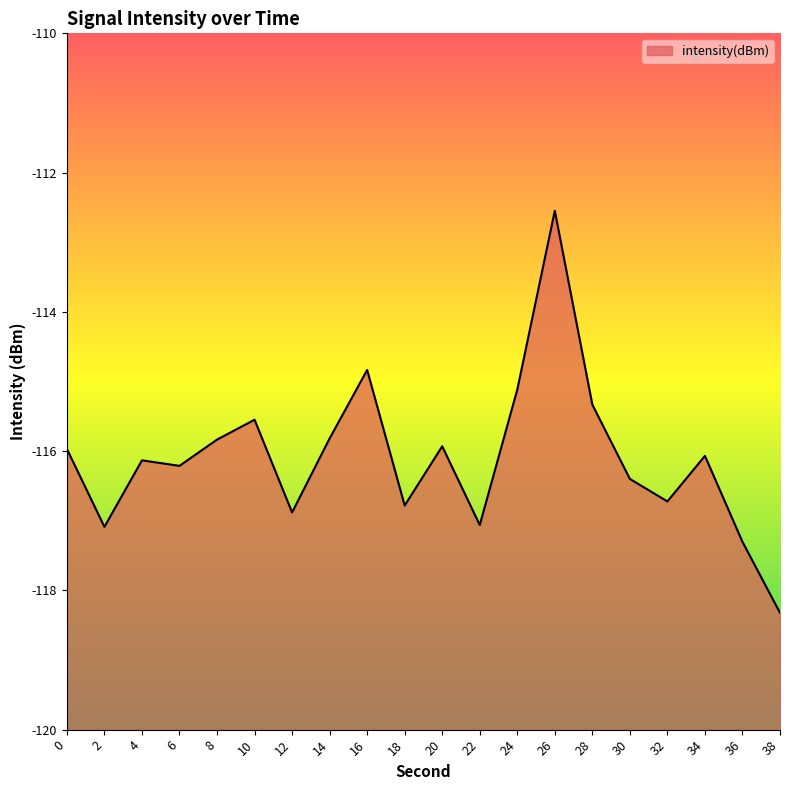

What is the maximum value shown in the chart?

-112.5